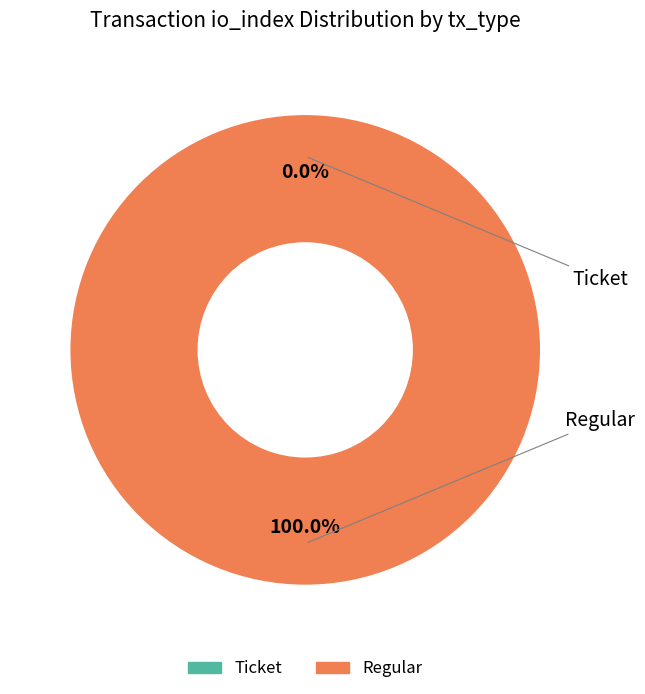

To the nearest percent, what percentage of the pie is Ticket?

100%